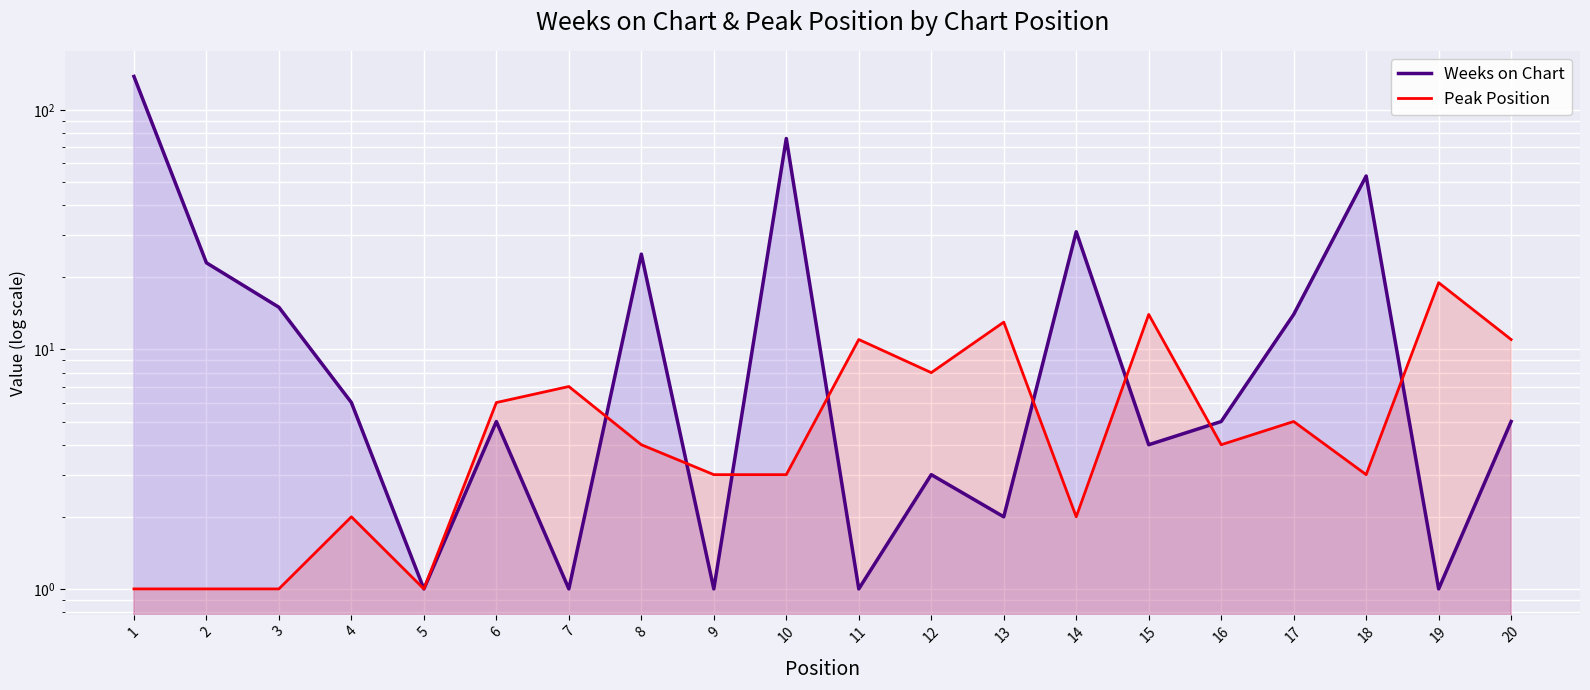

Between which two adjacent categories do Weeks on Chart and Peak Position first intersect?

7 and 8